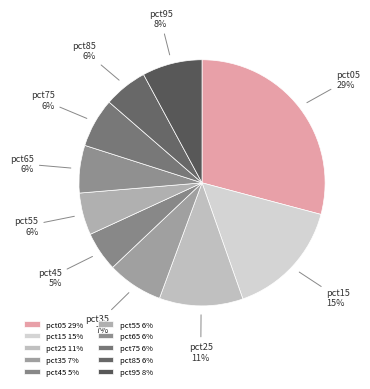

How many segments does this pie chart have?

10